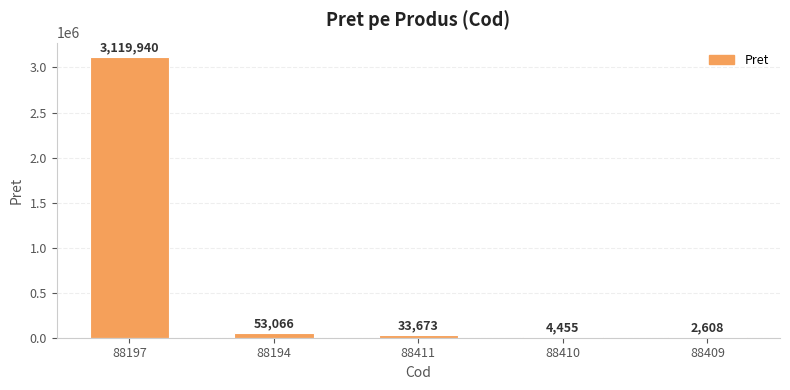

The chart shows a value of 3119940 at 88197. True or false?

True